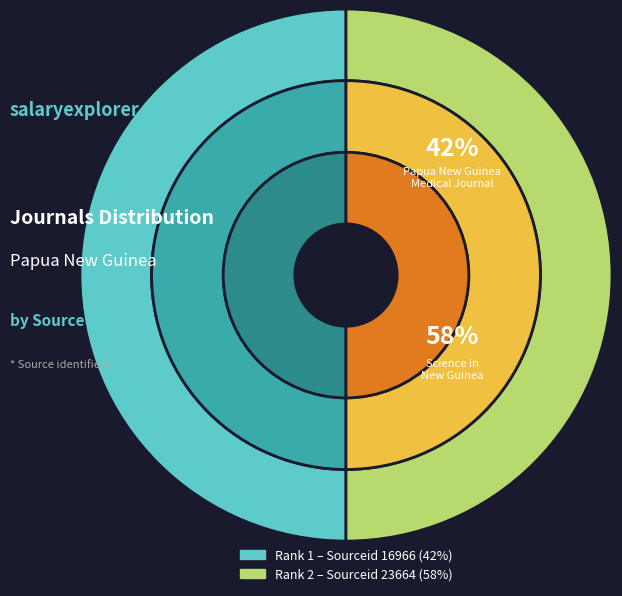

Count the number of slices in the pie.

2